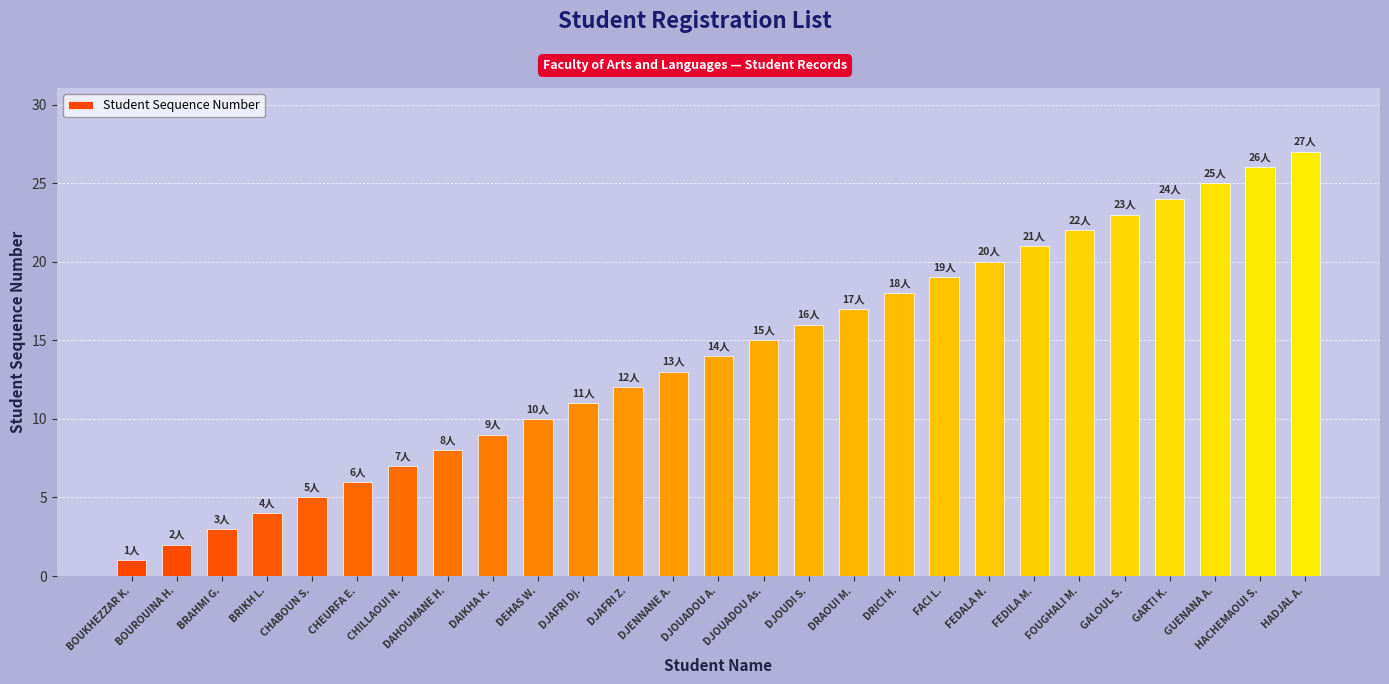

Which category has the highest value across all series?

HADJAL A.